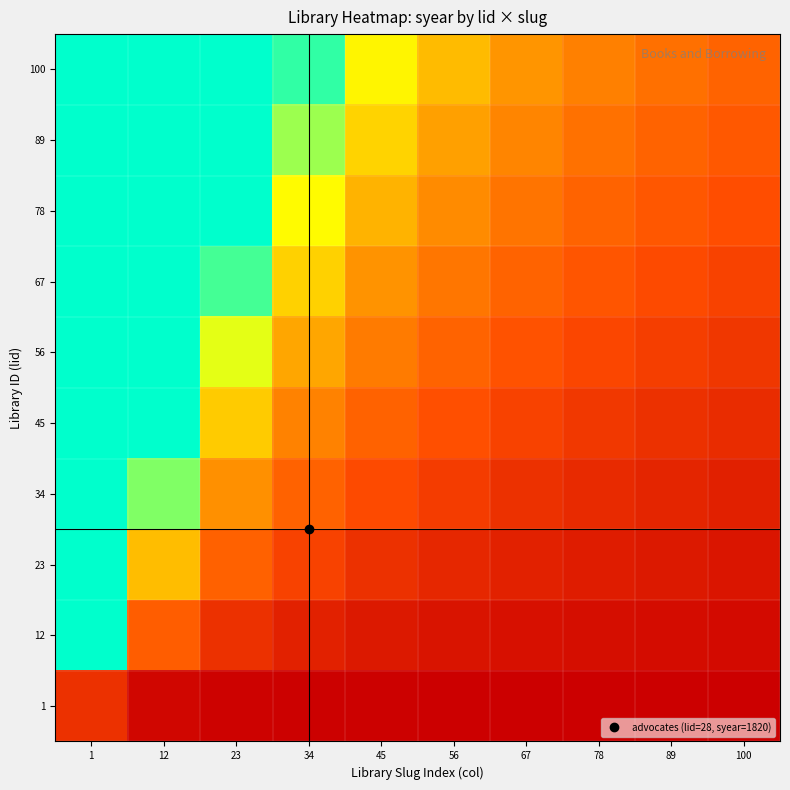

What is the minimum value shown in the chart?

1820.3